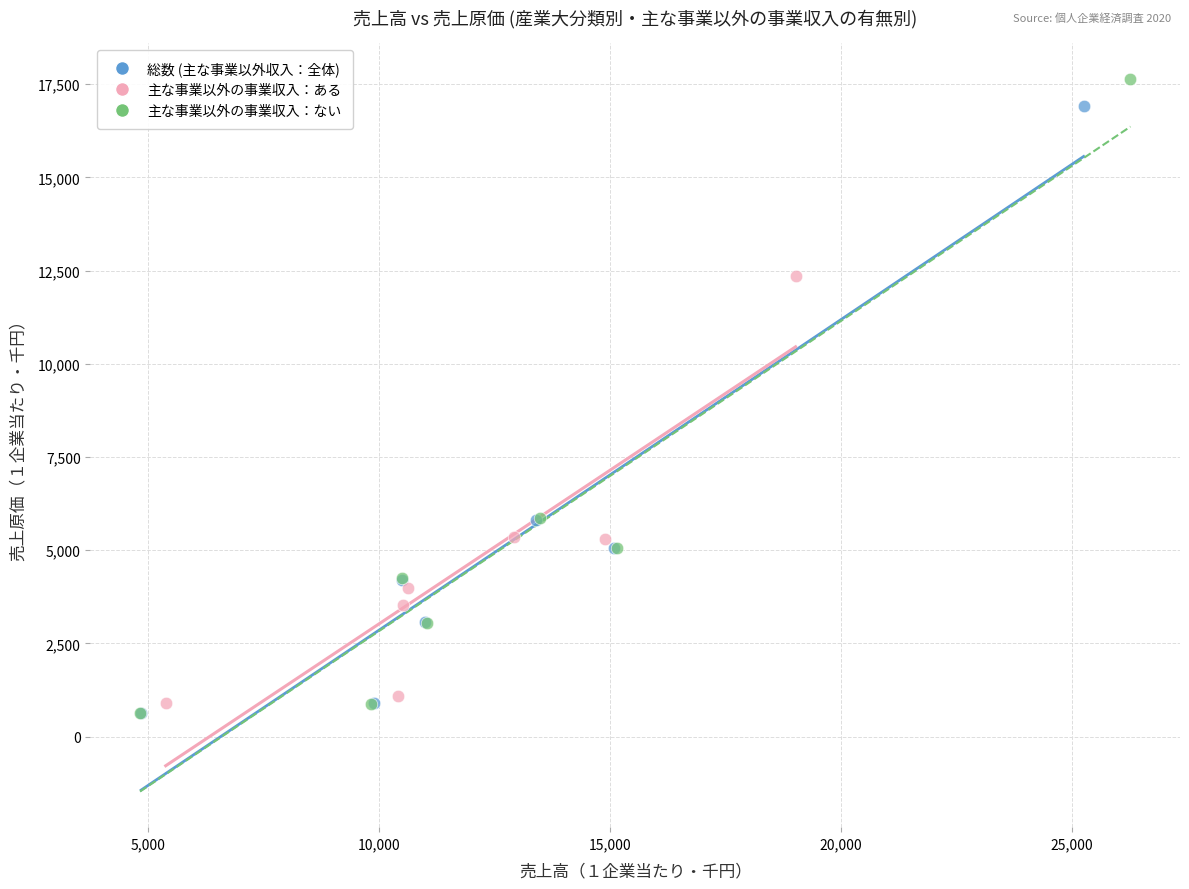

What are all the series names shown in the legend?

総数 (主な事業以外収入：全体), 主な事業以外の事業収入：ある, 主な事業以外の事業収入：ない